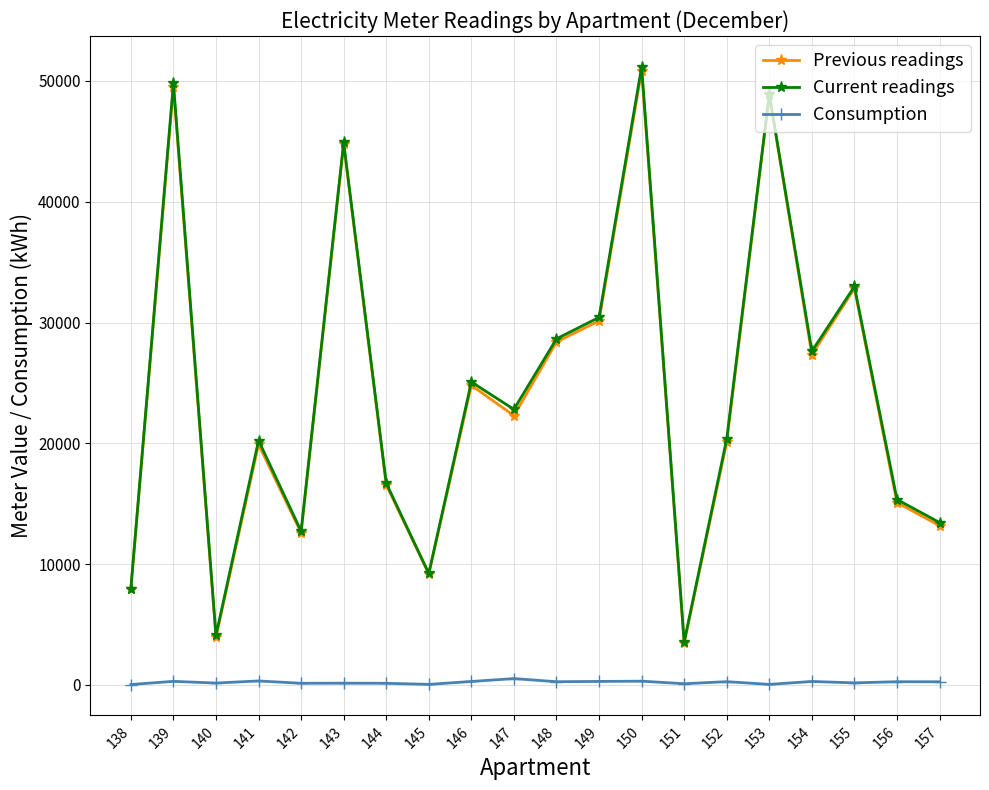

What is the difference between the Consumption values at 144 and 156?

130